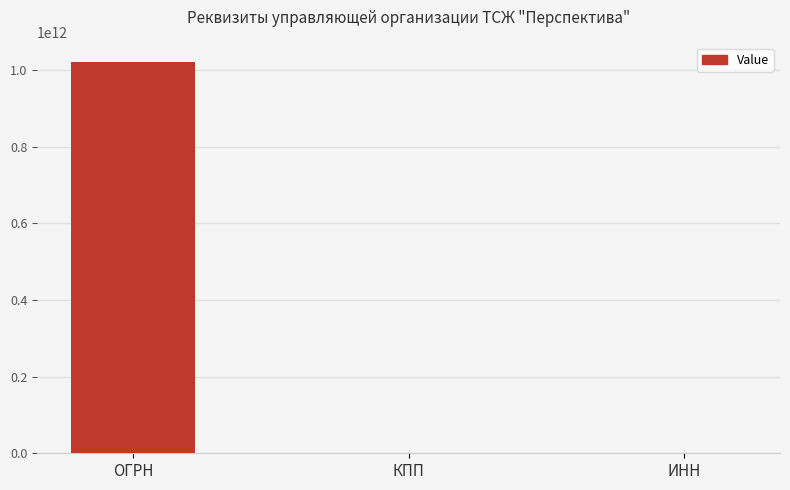

Between КПП and ОГРН, which is larger?

ОГРН